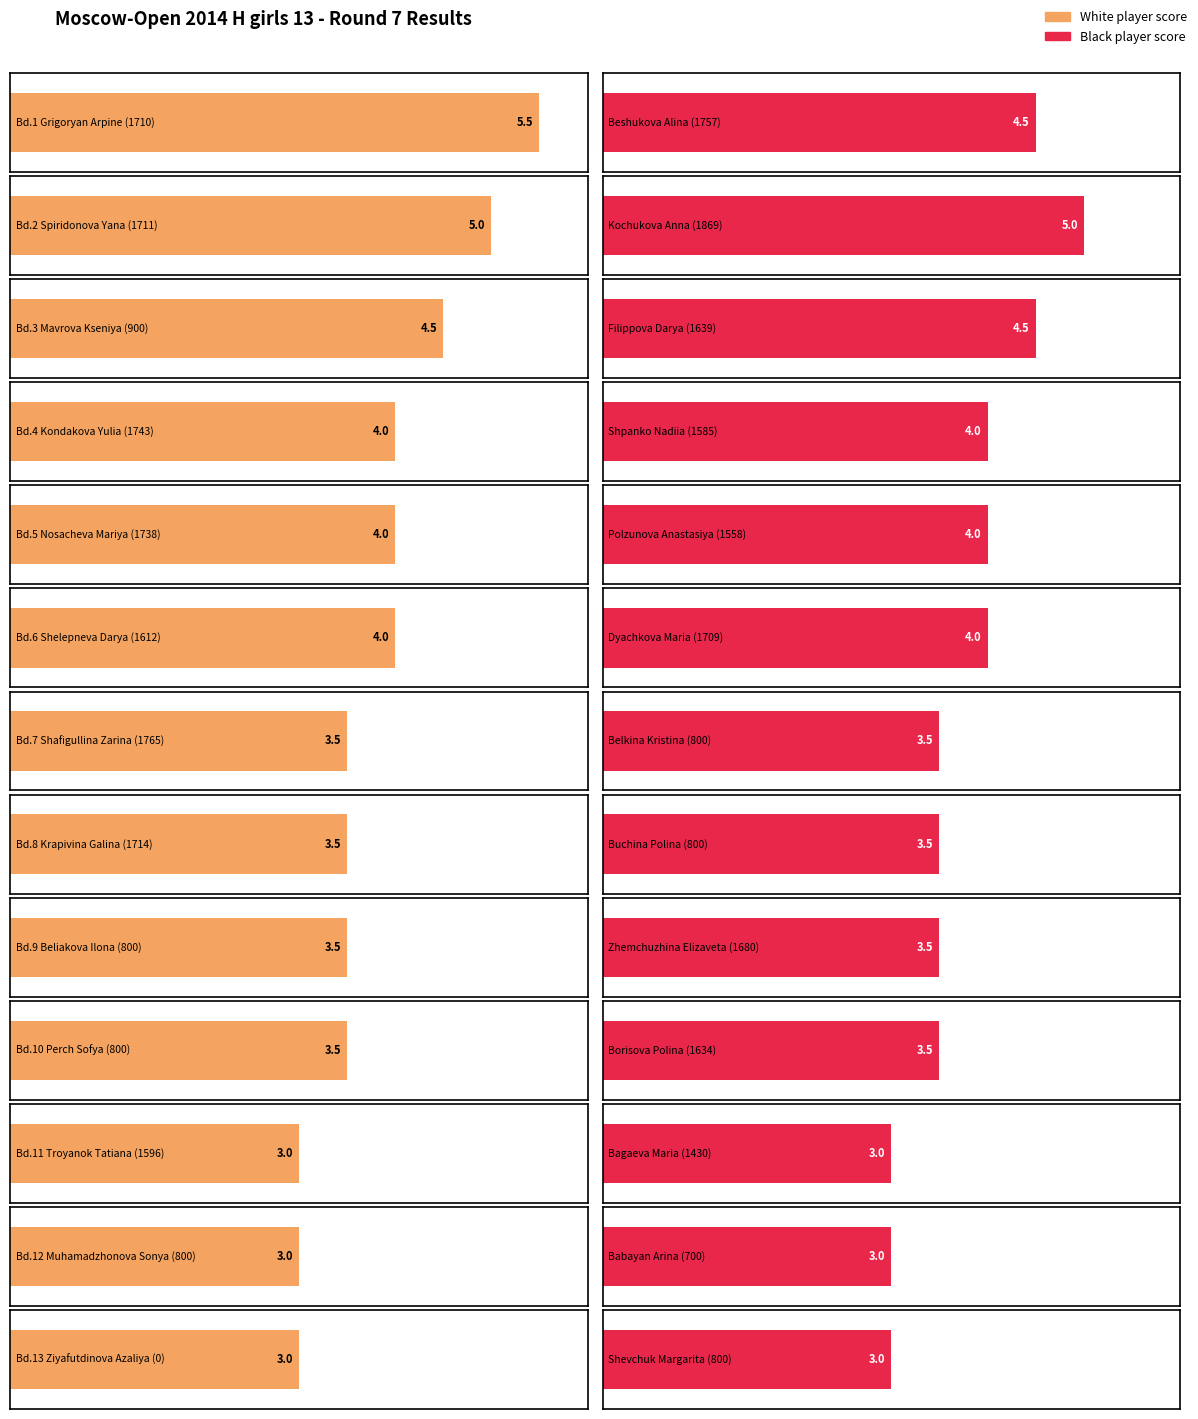

The White Score series shows 4.0 at 3. True or false?

True